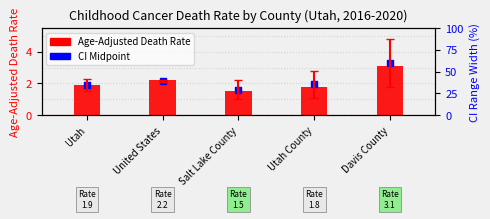

Which series has the largest Y range (max minus min)?

CI Midpoint